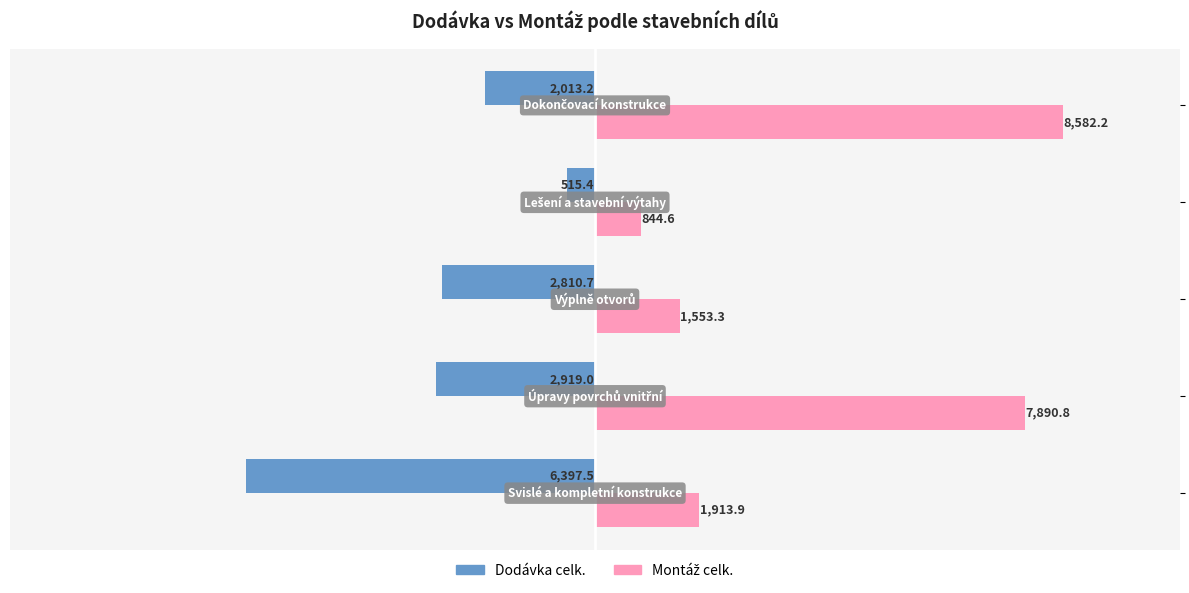

What is the maximum value for Dodávka celk.?

-515.4